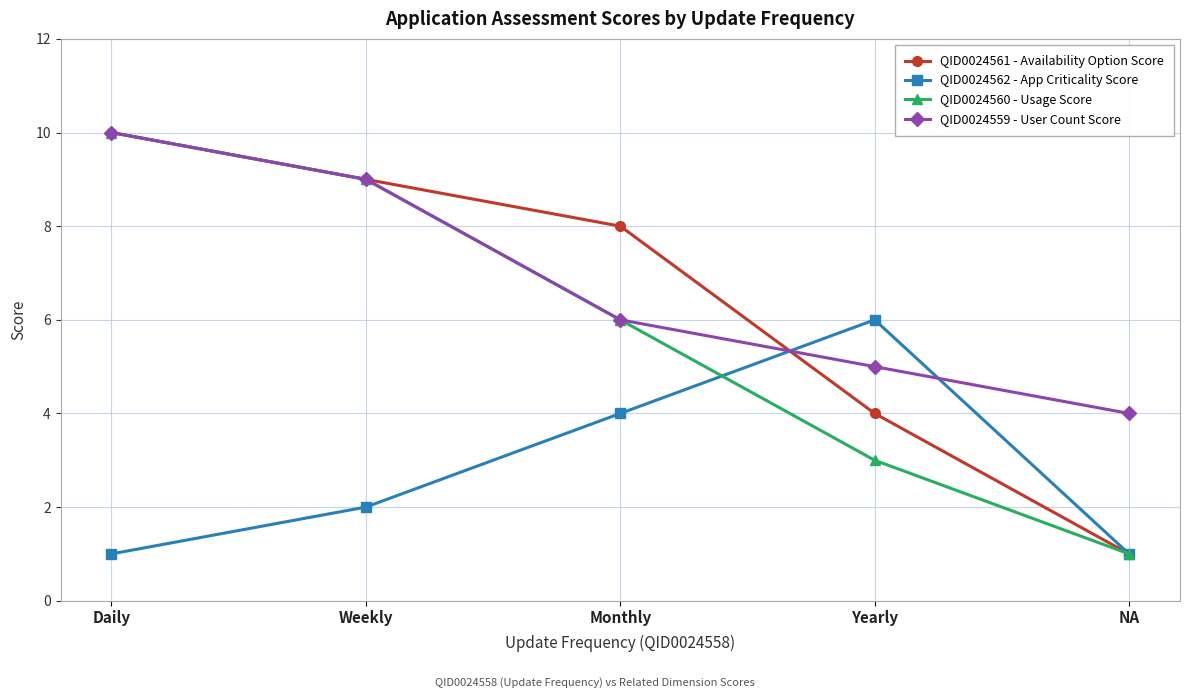

What is the smallest value displayed?

1